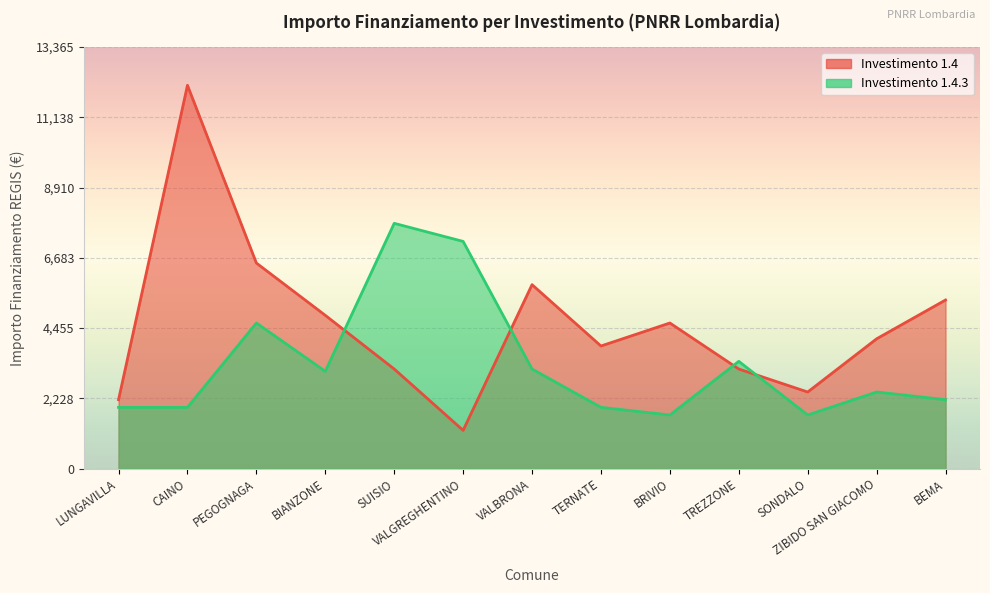

At which category is the sum across all series the highest?

CAINO